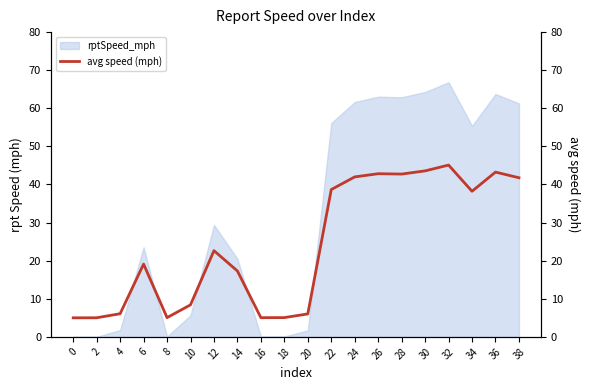

What is the sum of the values at 4 and 22?

44.8